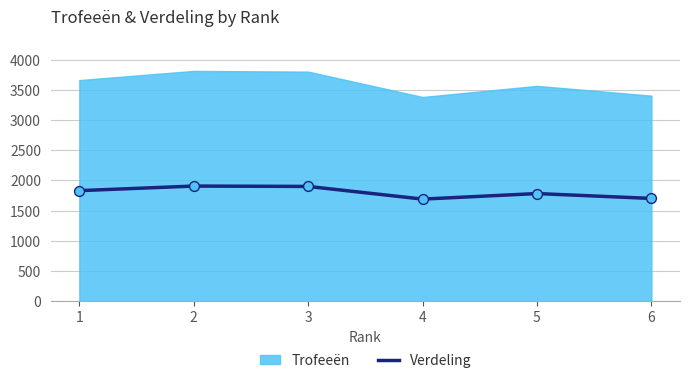

What is the change in value from 1 to 6?

-129